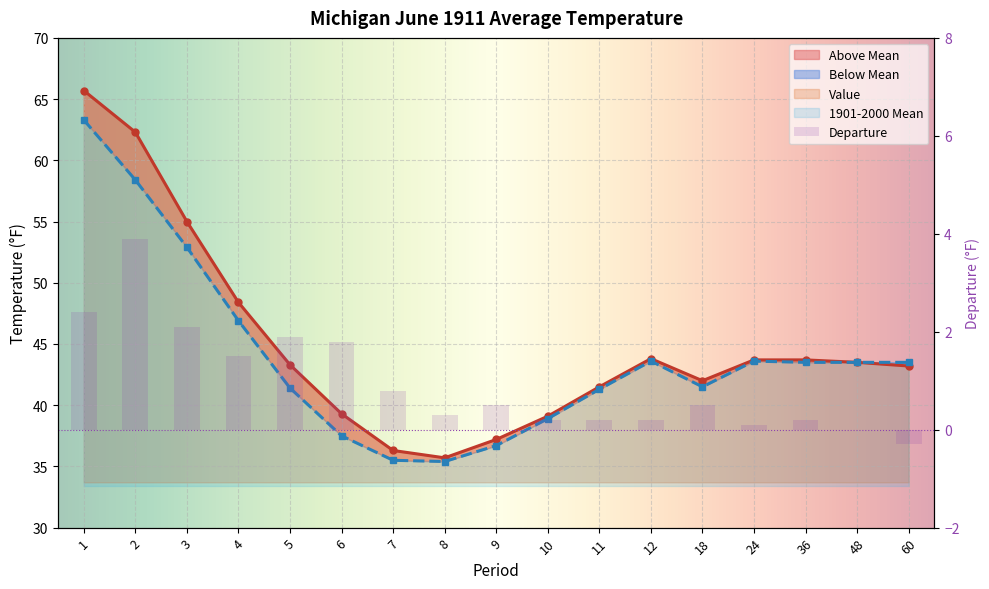

At how many categories does at least one series exceed 20?

17